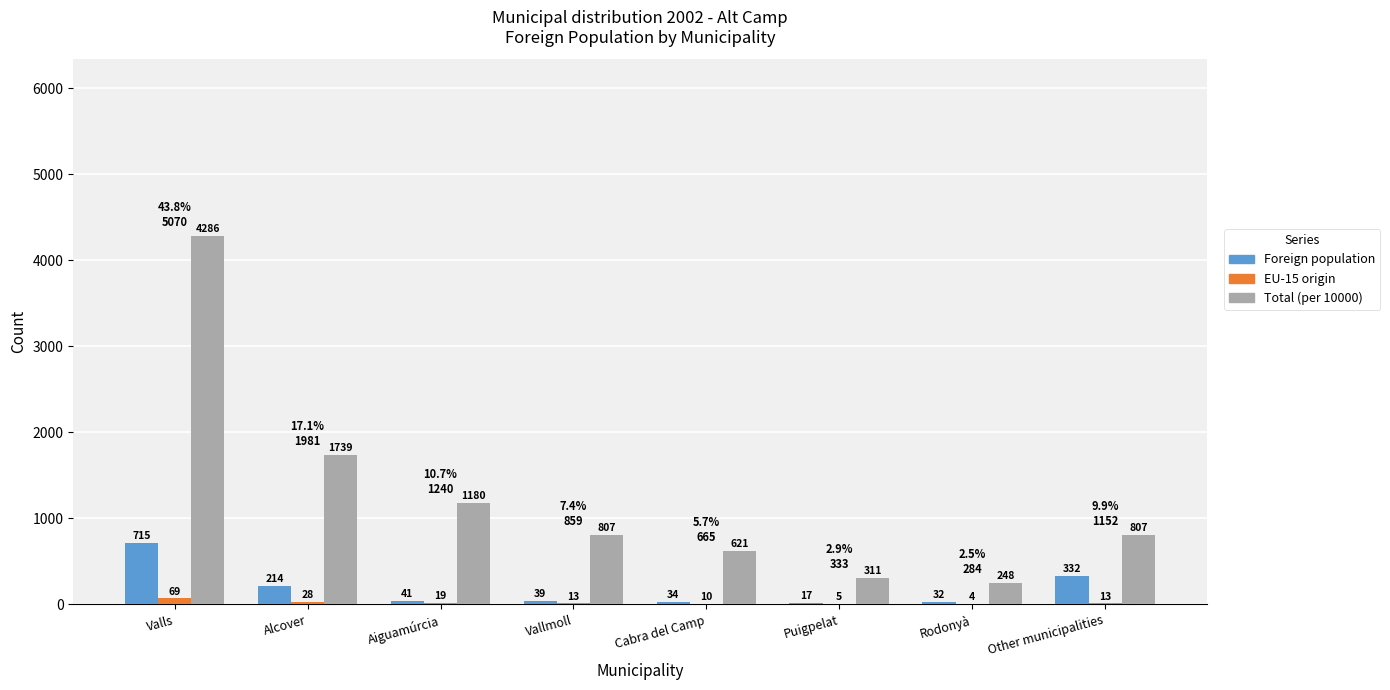

The value of Foreign population at Puigpelat is 17. True or false?

True